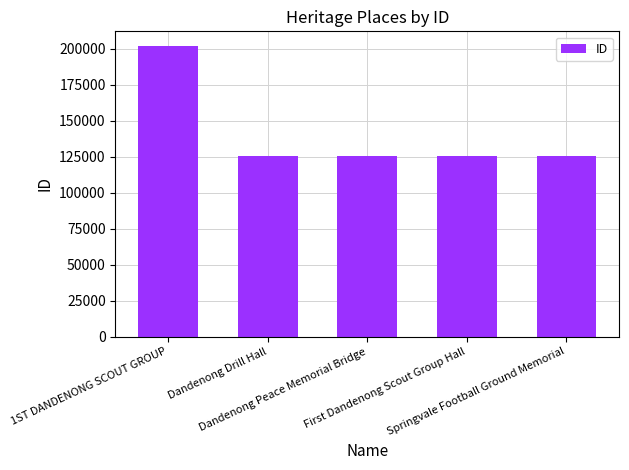

Are the bars horizontal?

No